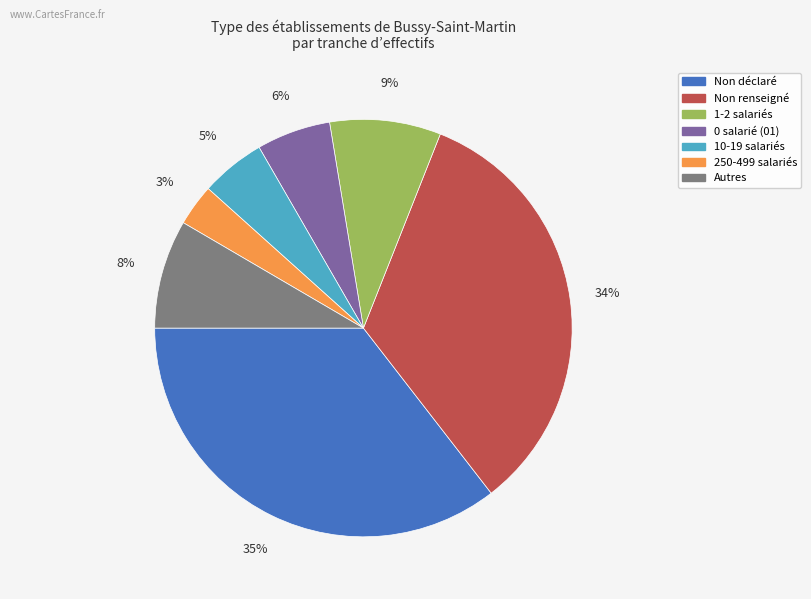

To the nearest percent, what is the difference between the largest and smallest slice percentages?

32%